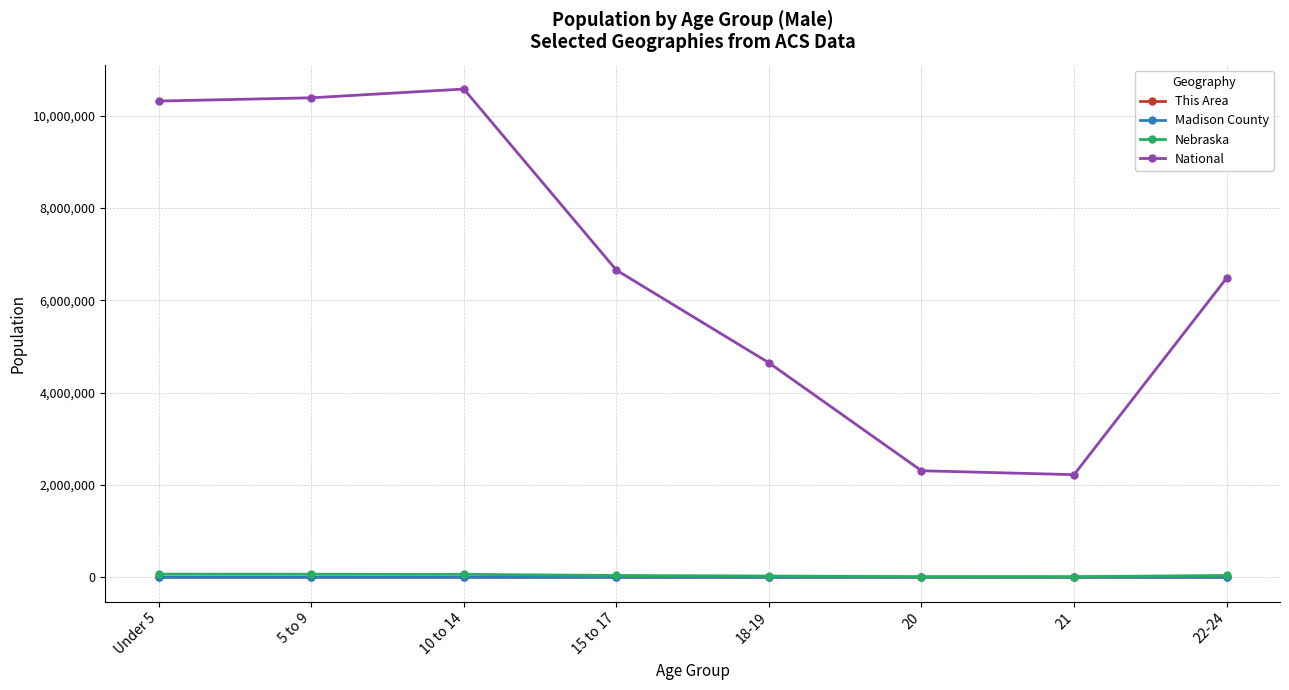

The value of National at 20 is 1443132. True or false?

False